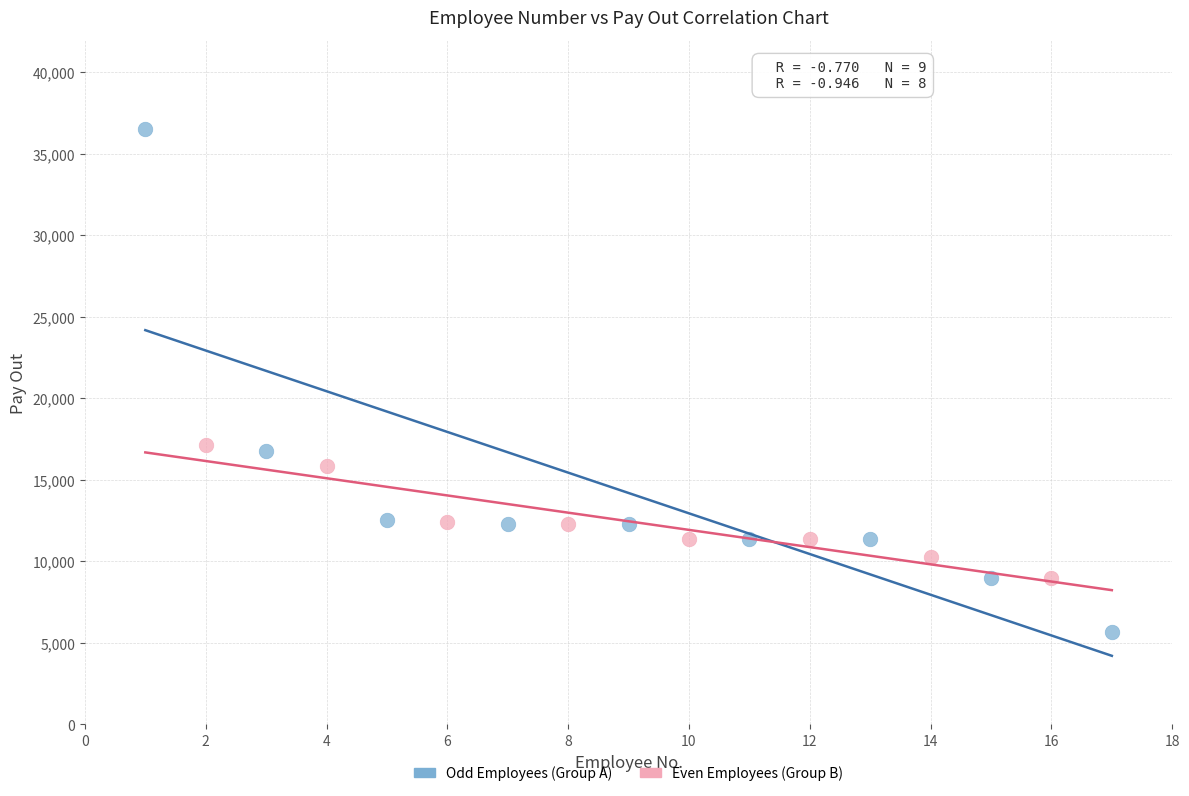

Which series contains the highest Y value?

Odd Employees (Group A)